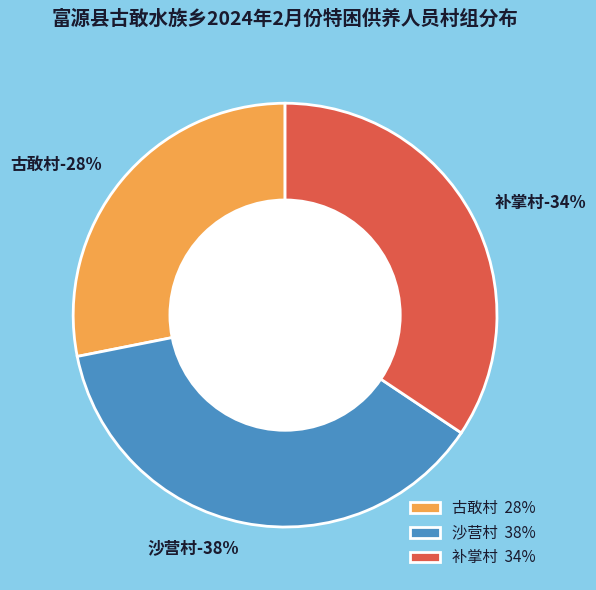

Rank the categories by value from lowest to highest.

古敢村, 补掌村, 沙营村